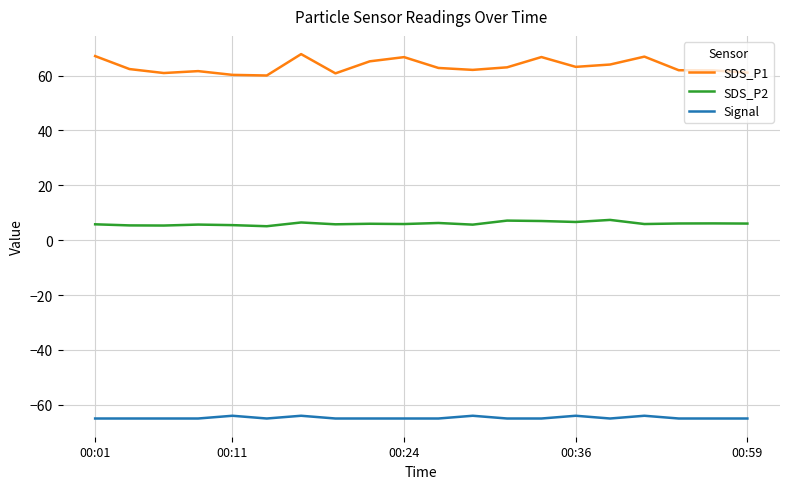

Which series has the largest total across all categories?

SDS_P1